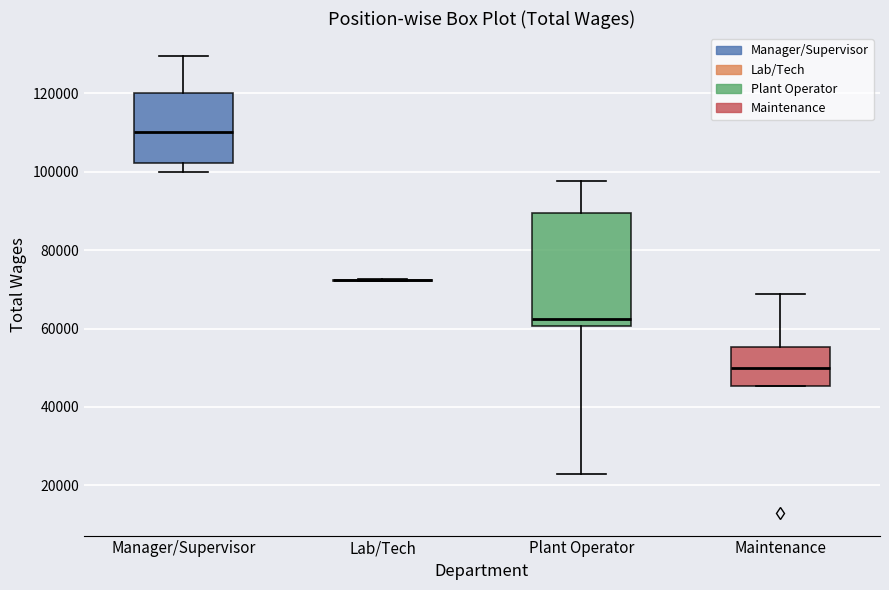

Comparing the boxes themselves (not the whiskers), which one is the tallest?

Plant Operator